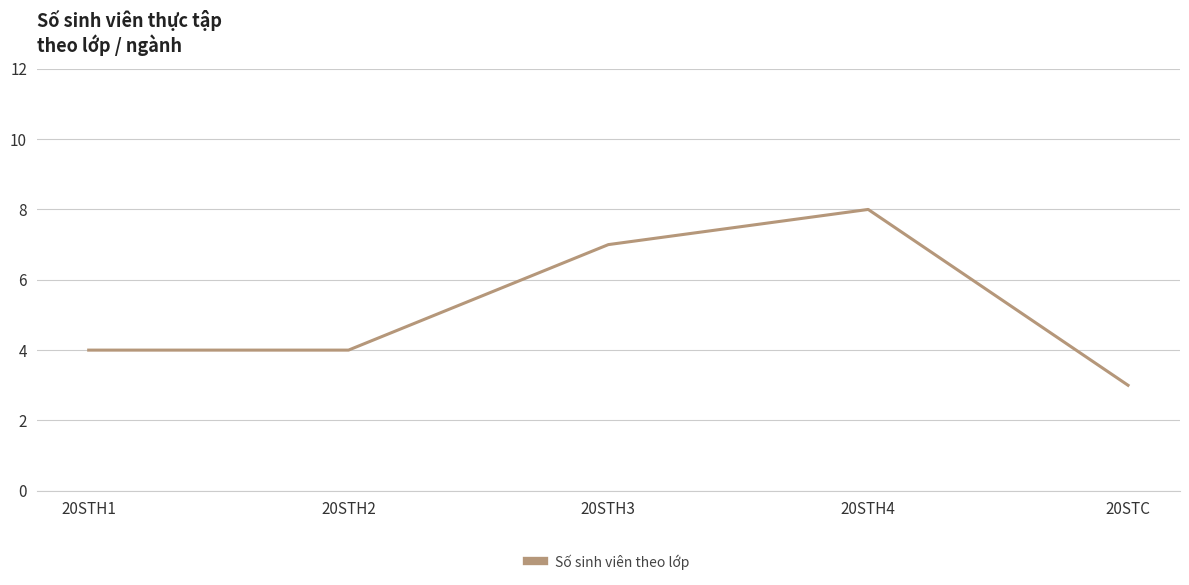

What position from the left is 20STH2?

2